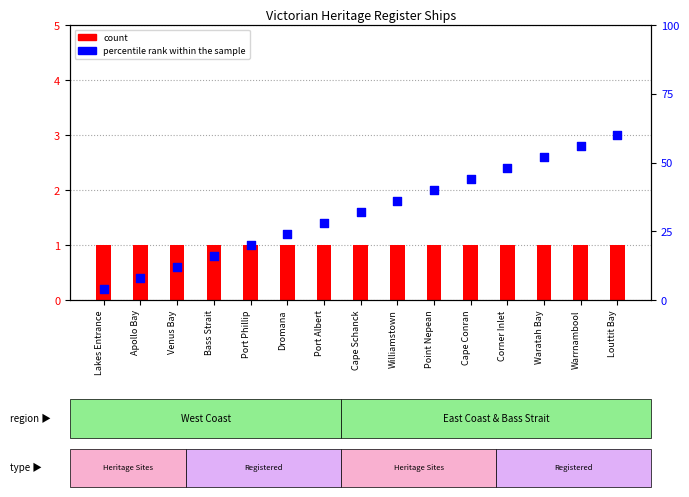

What is the change in value from Point Nepean to Corner Inlet?

+8